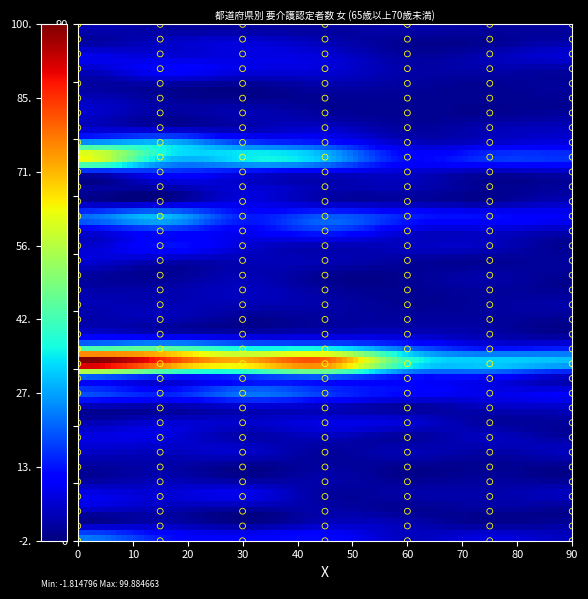

Count the number of points in this scatter plot.

252